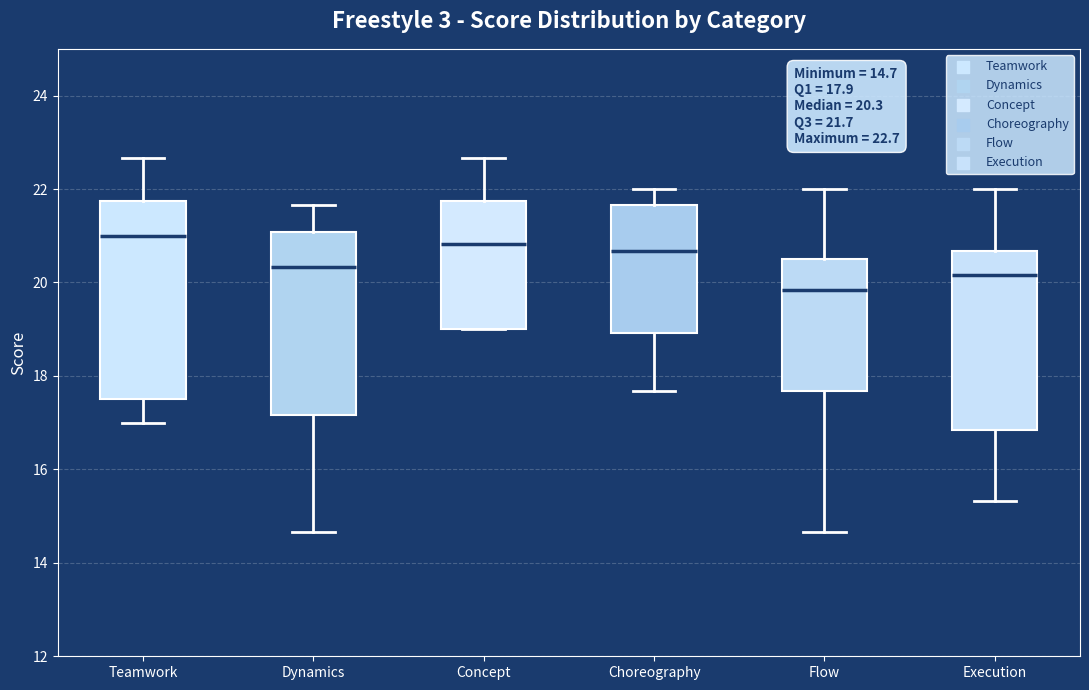

Comparing the boxes themselves (not the whiskers), which one is the tallest?

Teamwork